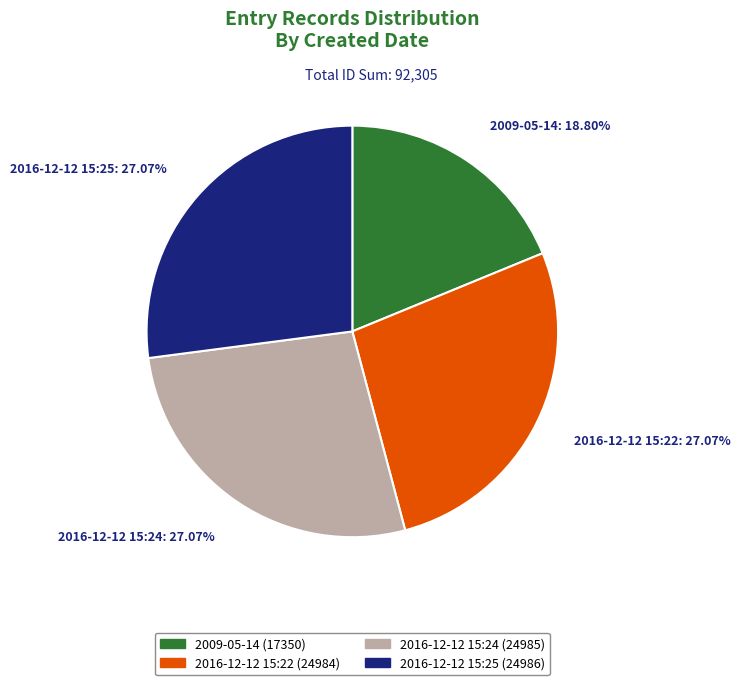

Is it true that 2016-12-12 15:24 is 27% of the pie?

True